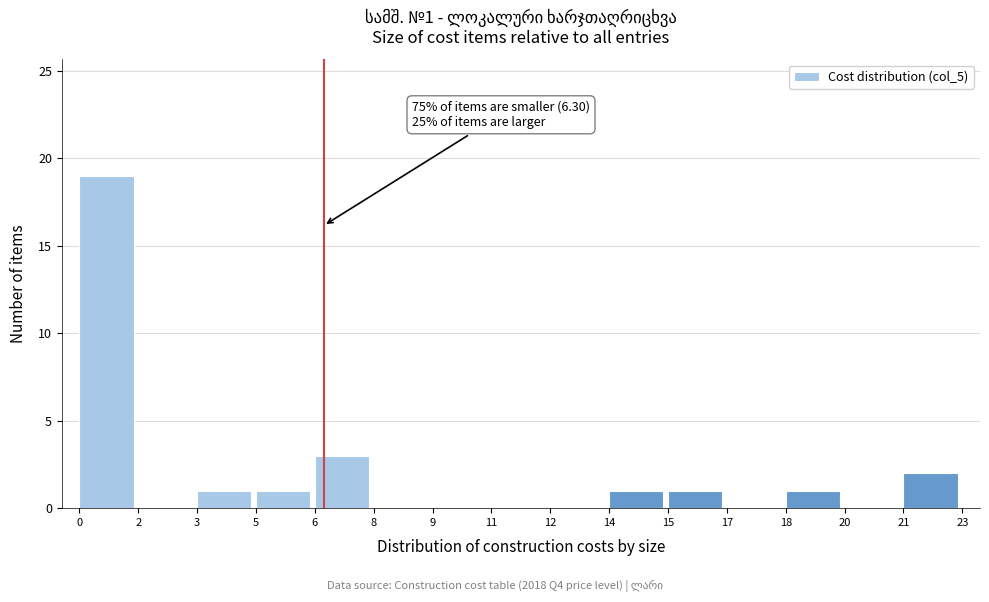

Reading left to right, extract all data points from this chart.

0=19	2=0	3=1	5=1	6=3	8=0	9=0	11=0	12=0	14=1	15=1	17=0	18=1	20=0	21=2